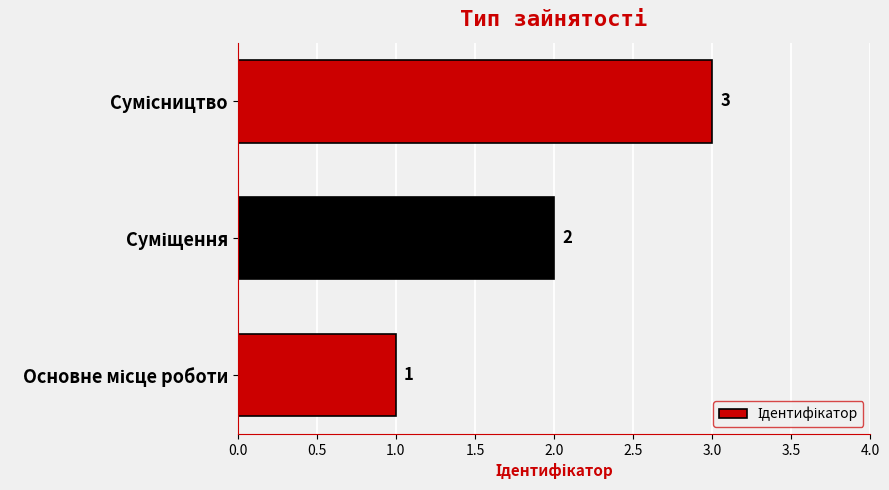

What is the greatest value displayed?

3